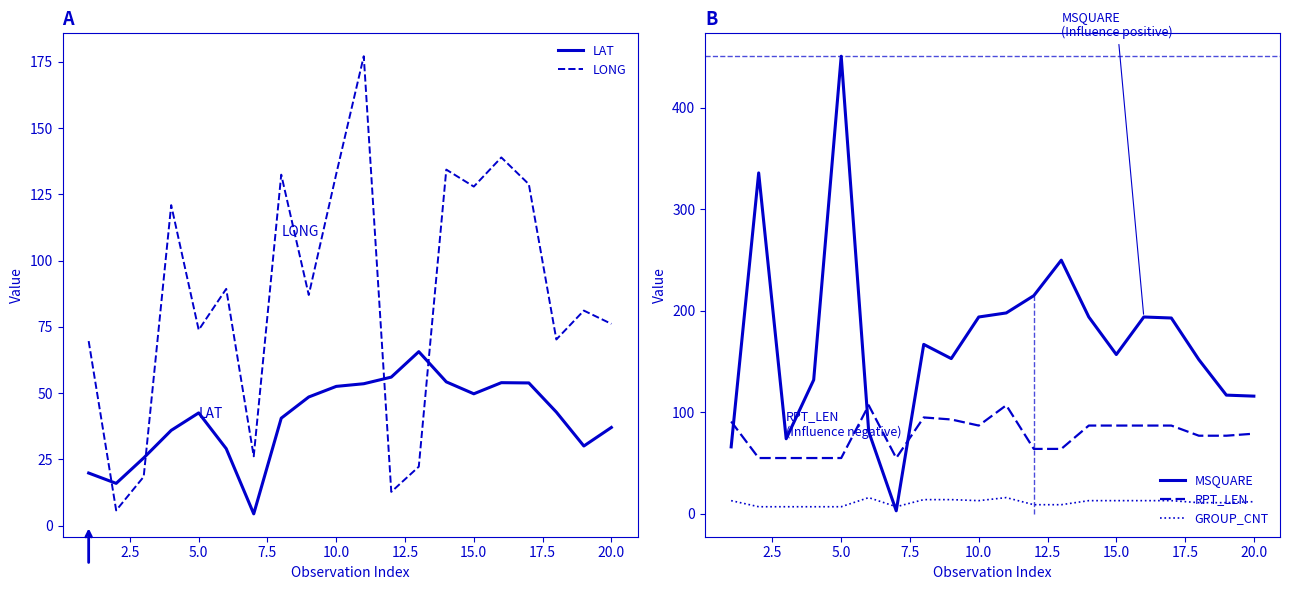

What is the lowest value of the LAT series?

4.4